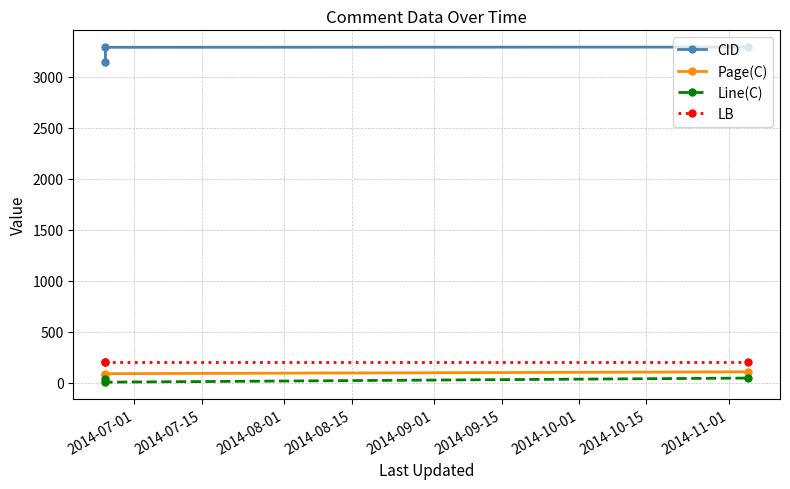

Reading left to right, transcribe all the data shown in this chart.

CID: 3139	3286	3288
Page(C): 77	91	109
Line(C): 38	8	48
LB: 202	202	202